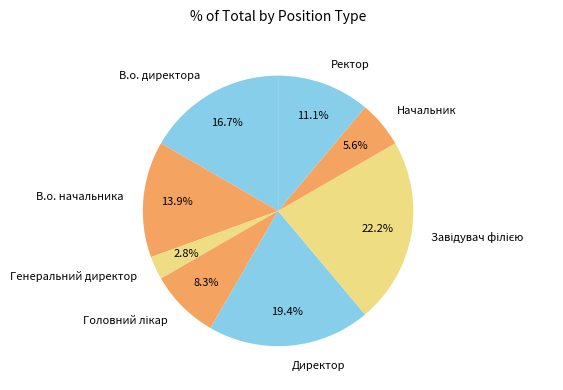

Is there a majority slice in this chart?

No